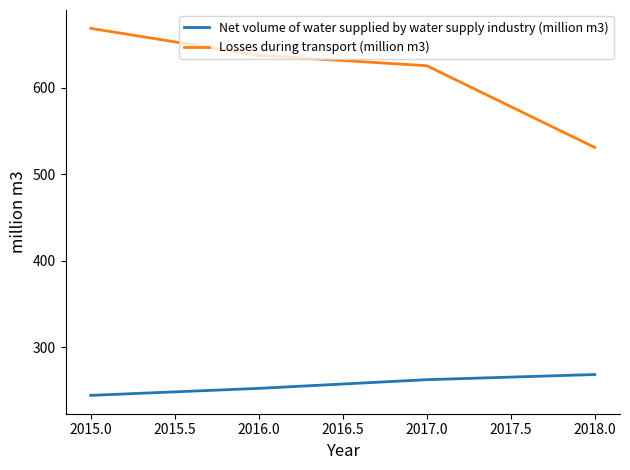

What position from the left is 2015.0?

1